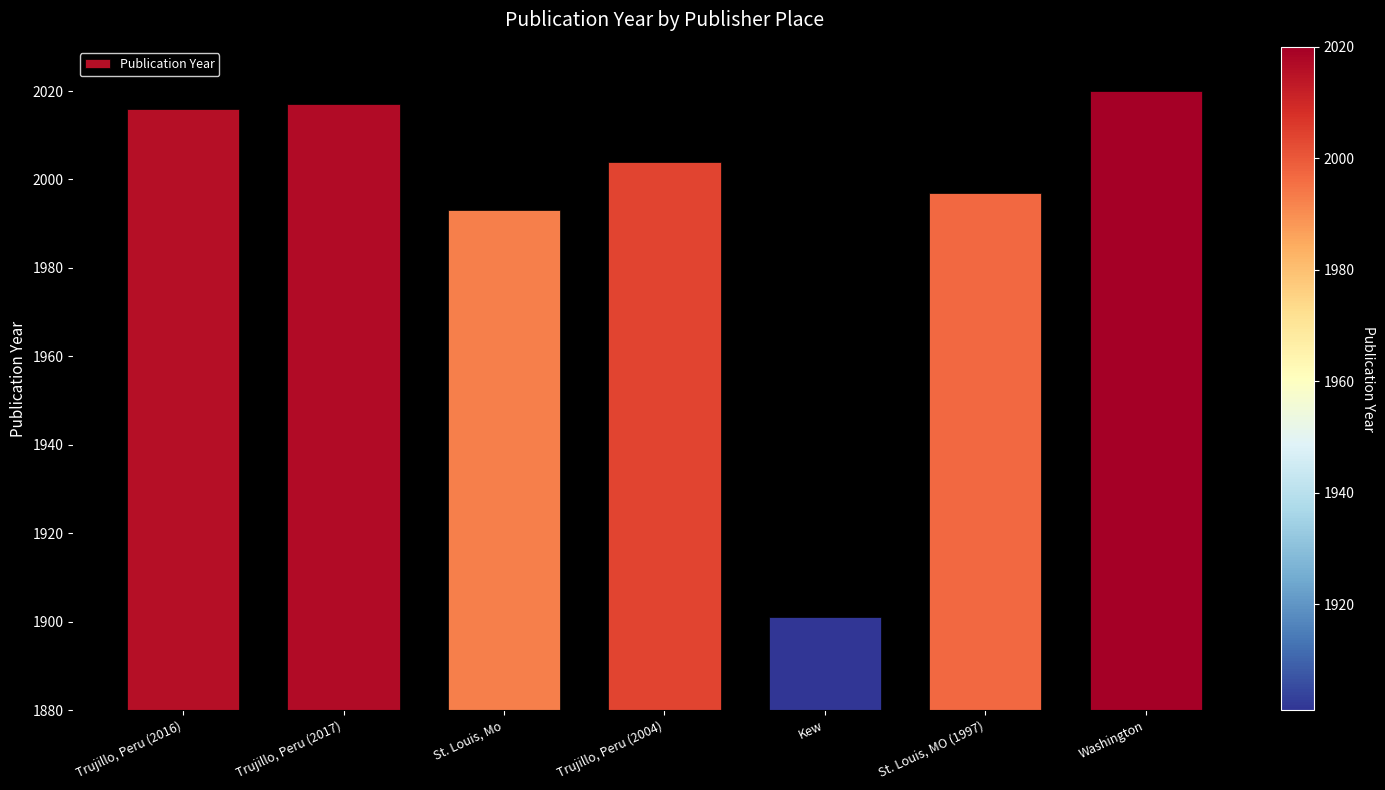

Reading left to right, transcribe all the data shown in this chart.

Trujillo, Peru (2016)=2016	Trujillo, Peru (2017)=2017	St. Louis, Mo=1993	Trujillo, Peru (2004)=2004	Kew=1901	St. Louis, MO (1997)=1997	Washington=2020